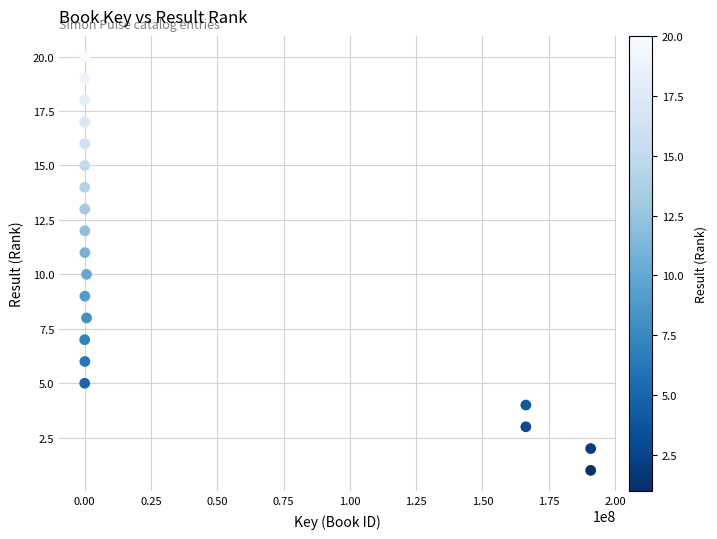

What is the range of Y values (max minus min)?

19